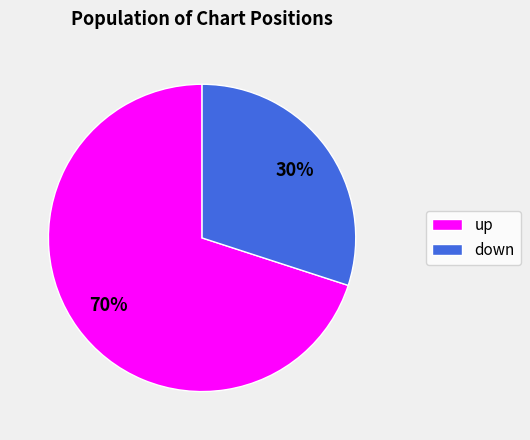

To the nearest percent, what percentage of the pie is down?

30%